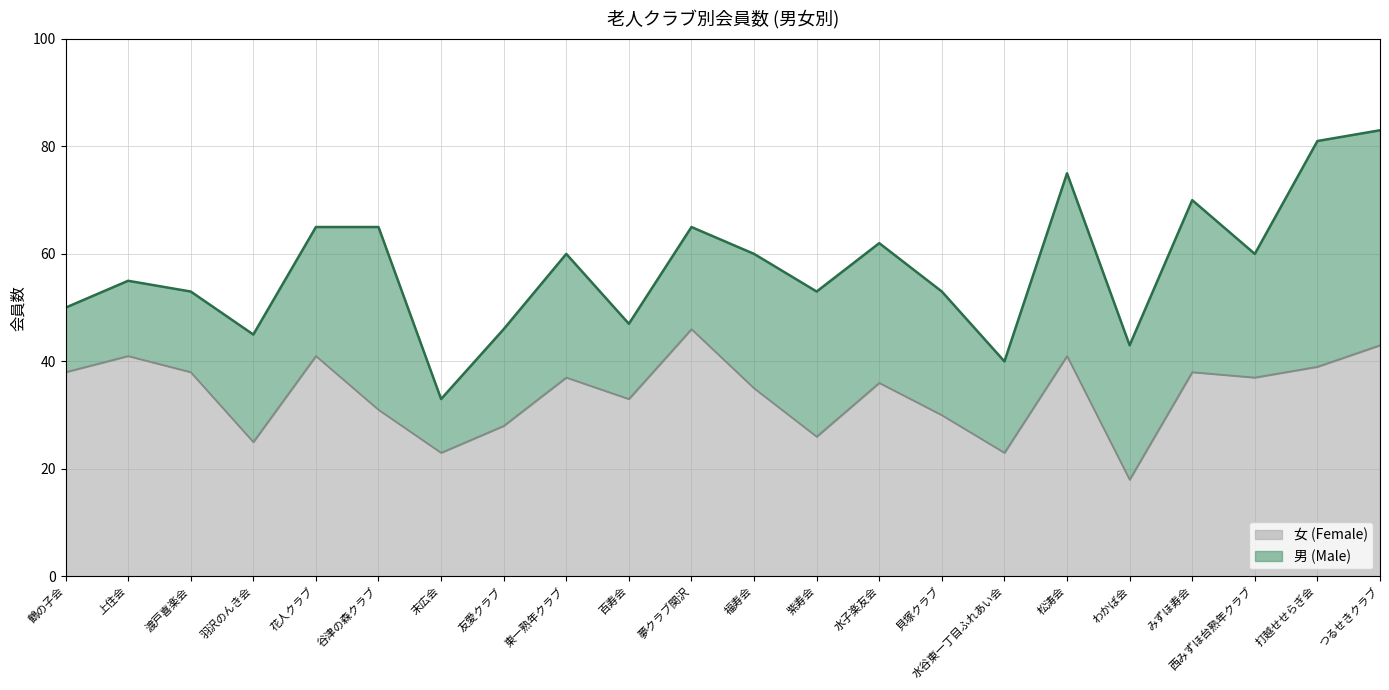

True or false: there are more than 0 points higher than both neighbors.

True